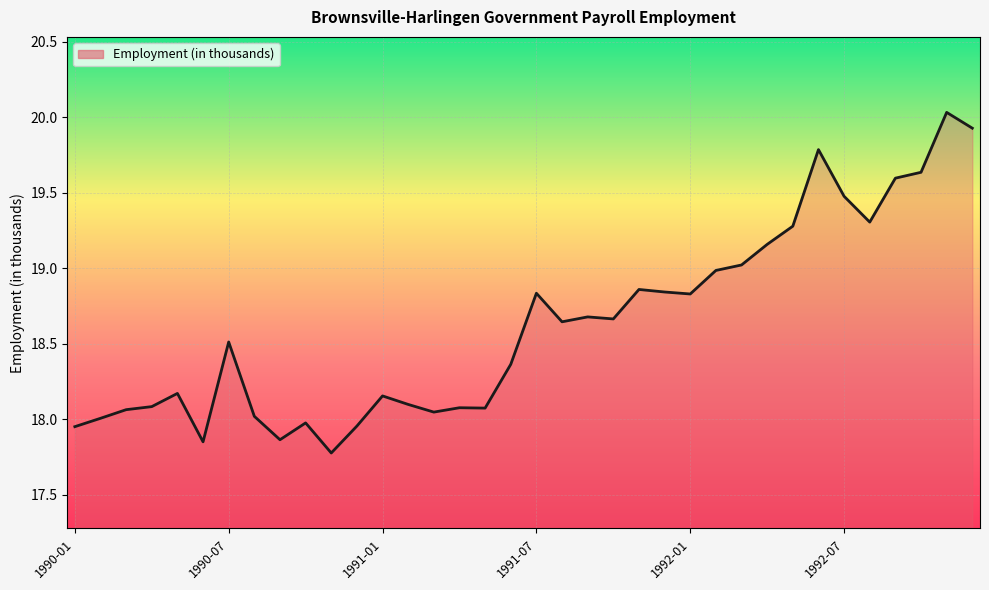

What is the difference between the maximum and minimum values?

2.3